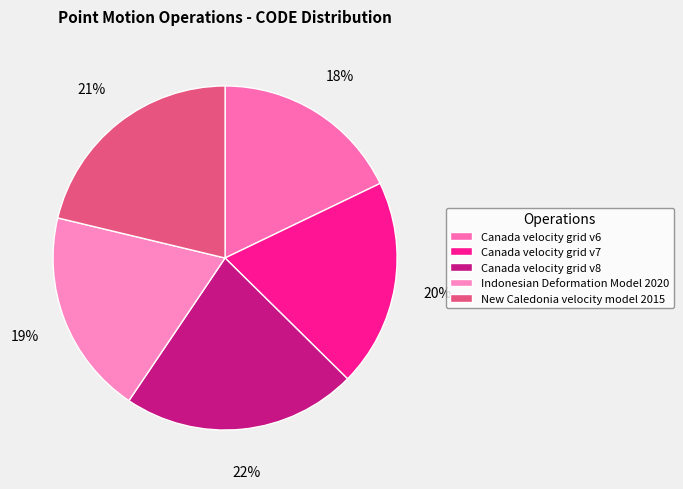

Count the number of slices in the pie.

5